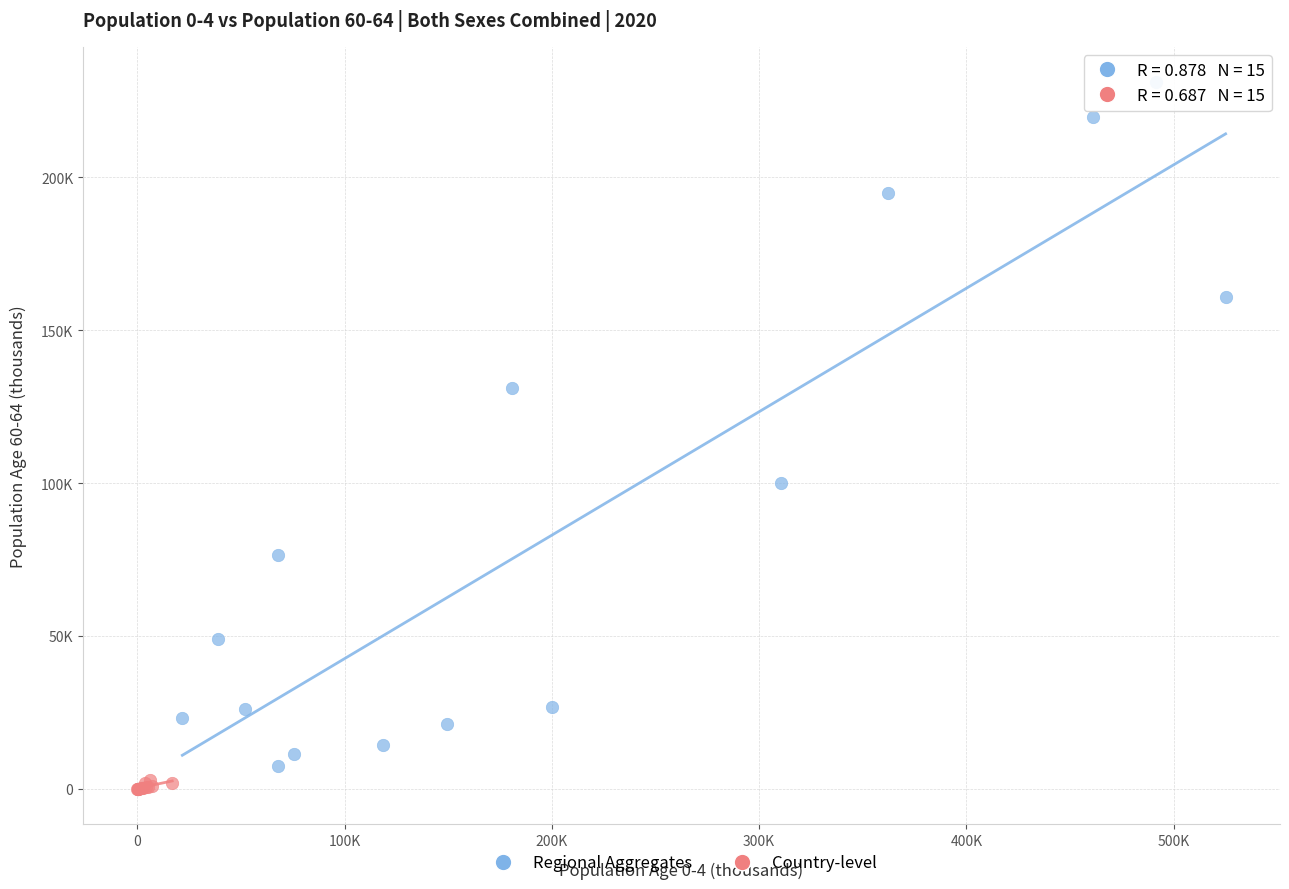

Which series has the widest spread of Y values?

Regional Aggregates